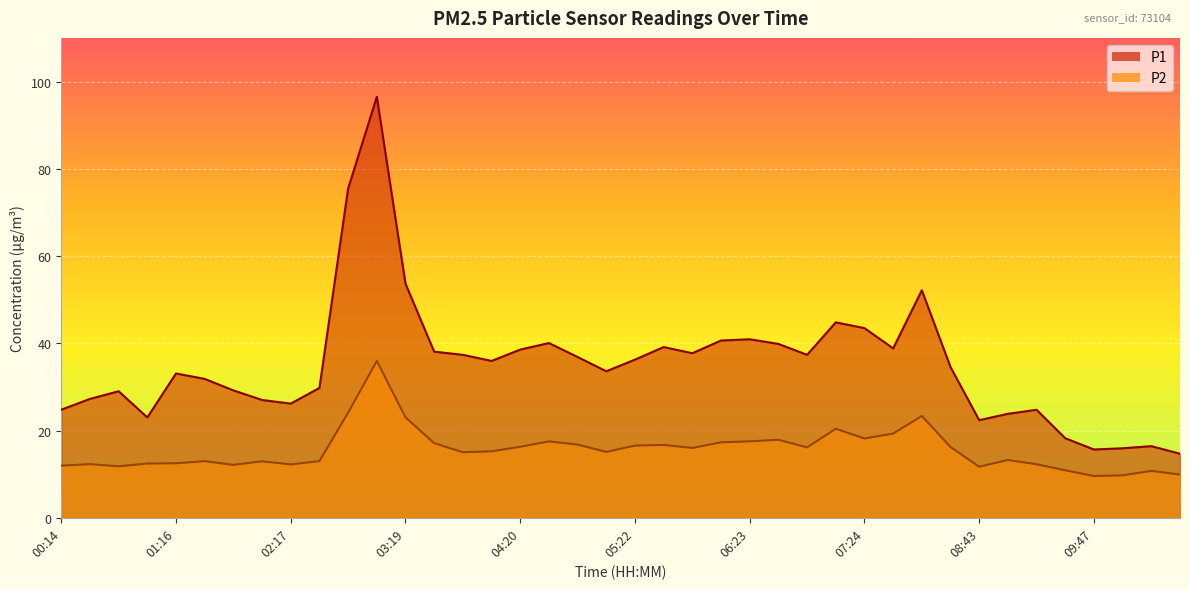

Which has a higher value, 05:22 or 10:02?

05:22